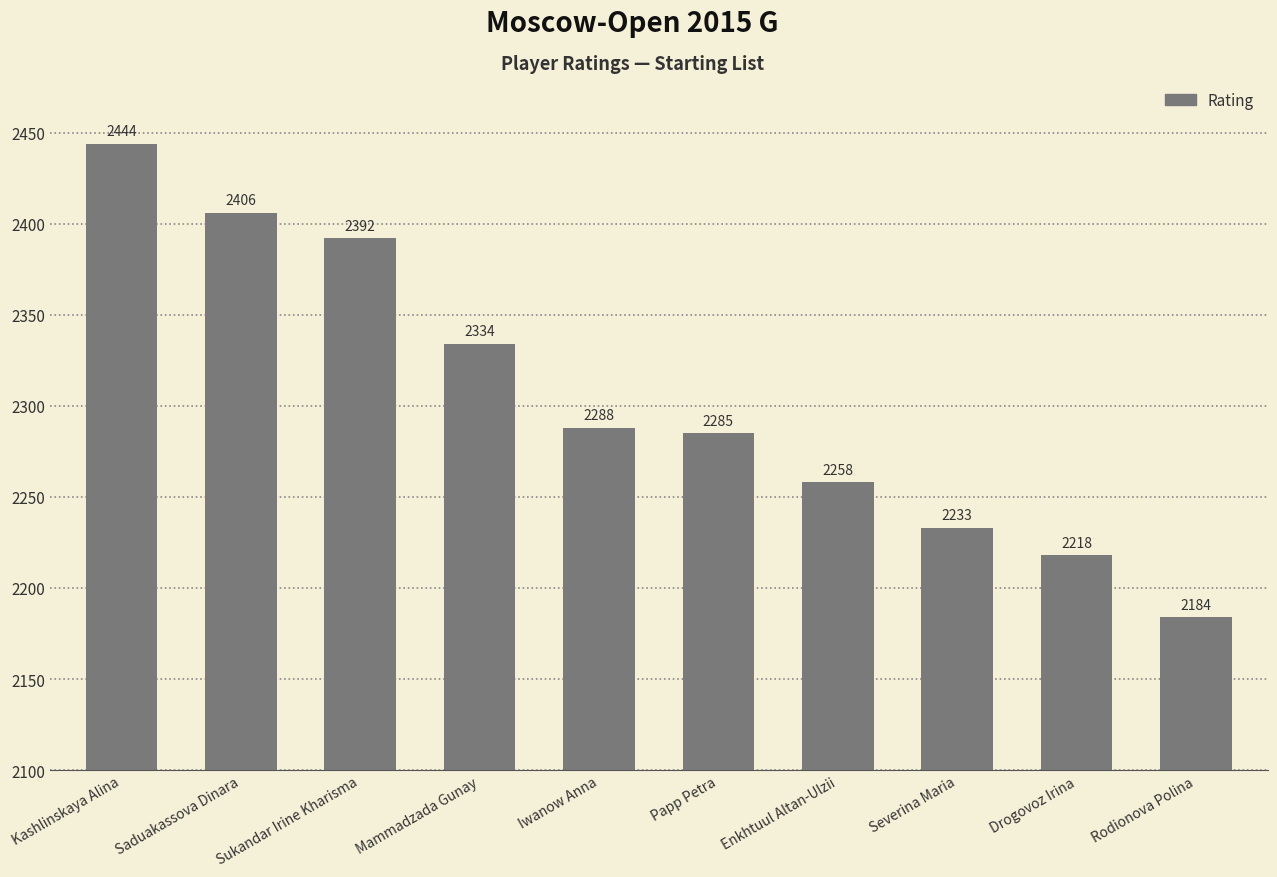

At which label is the value closest to 2314?

Mammadzada Gunay